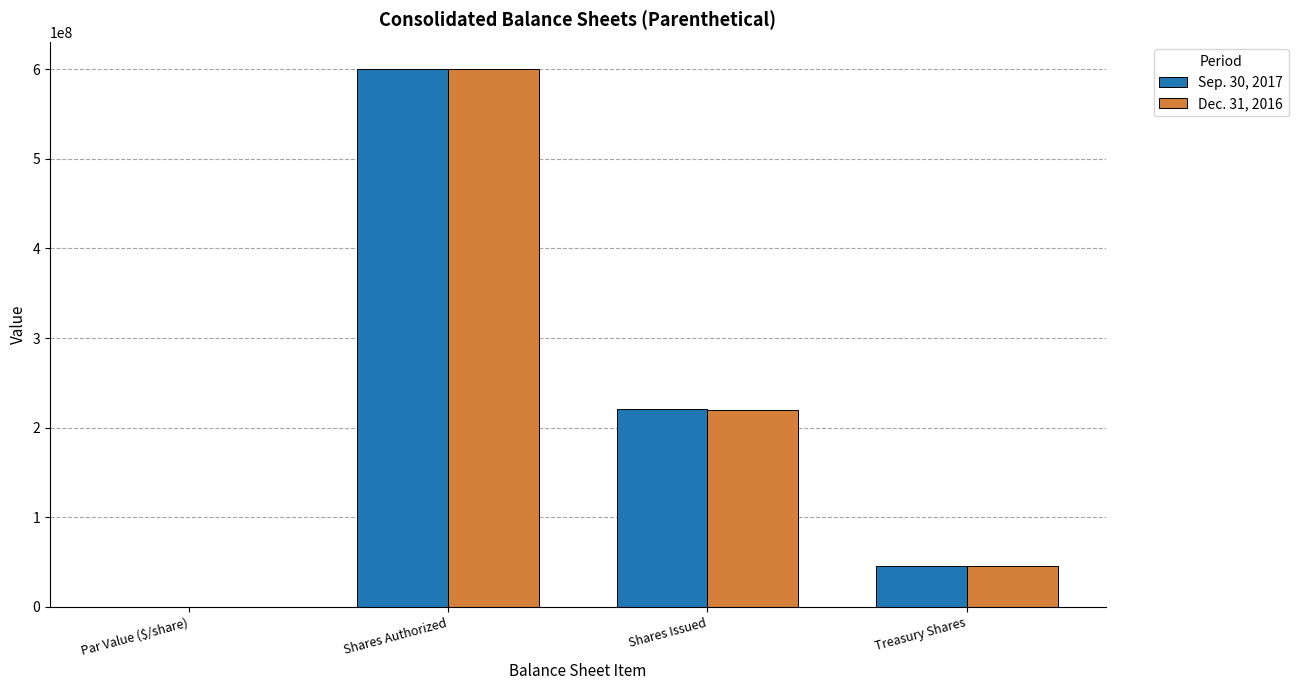

Does the chart contain stacked bars?

No